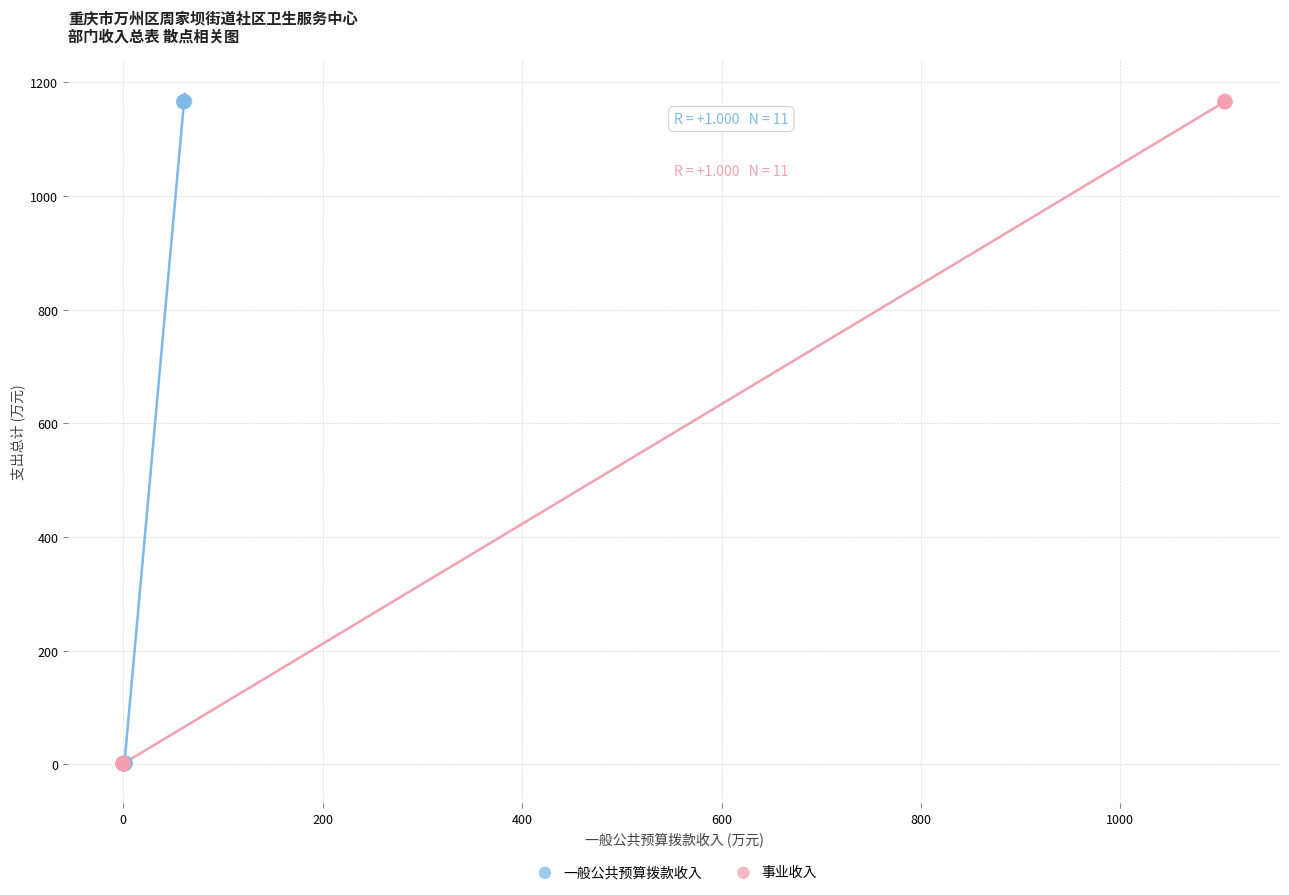

What are all the series names shown in the legend?

一般公共预算拨款收入, 事业收入